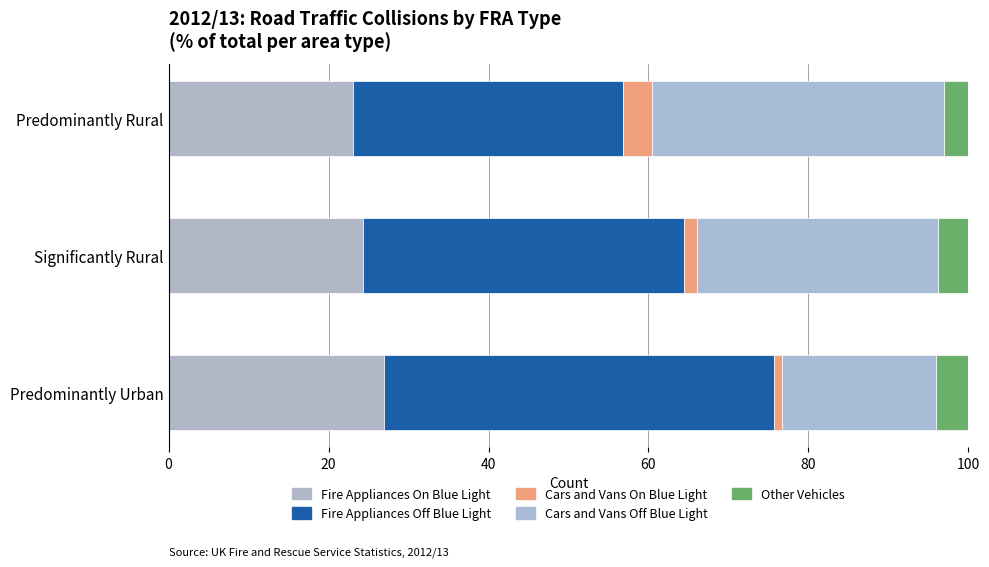

How many data points in Fire Appliances On Blue Light are less than 24?

1